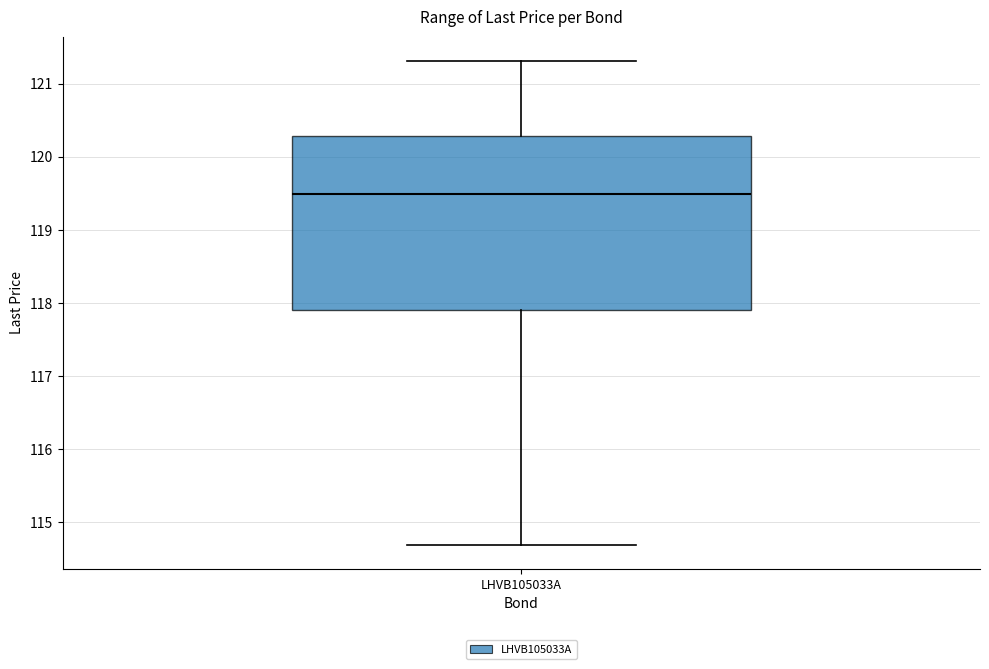

Read this box plot against the y-axis: the position of the median line, the range covered by the box, and the ends of both whiskers. The values are not printed on the chart, so give them approximately, as read against the axis.

median 119.5, box 117.9 to 120.3, whiskers 114.7 to 121.3